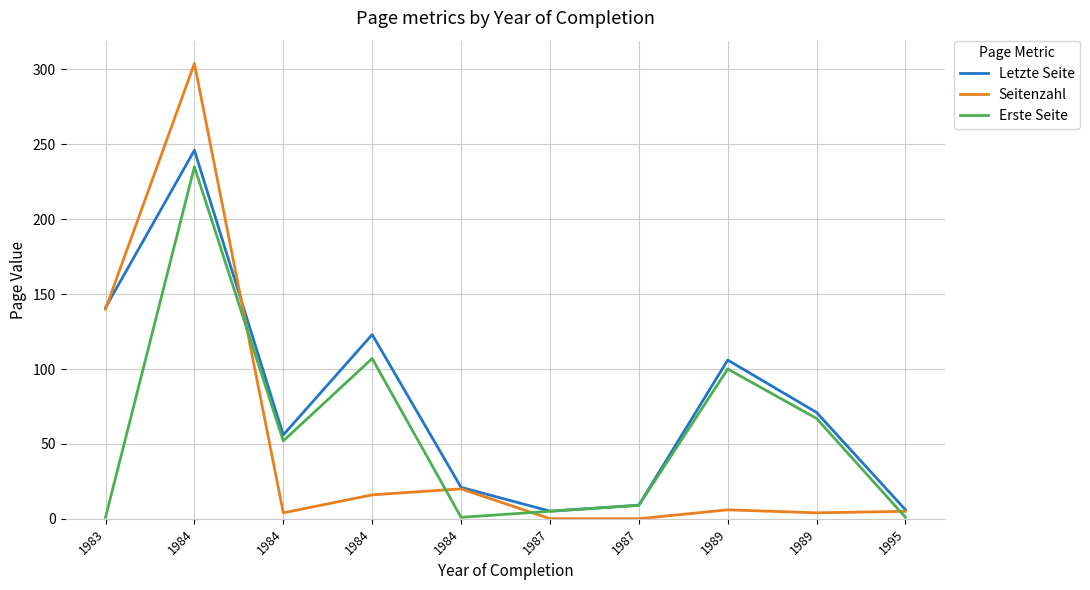

What is the smallest value displayed?

0.1